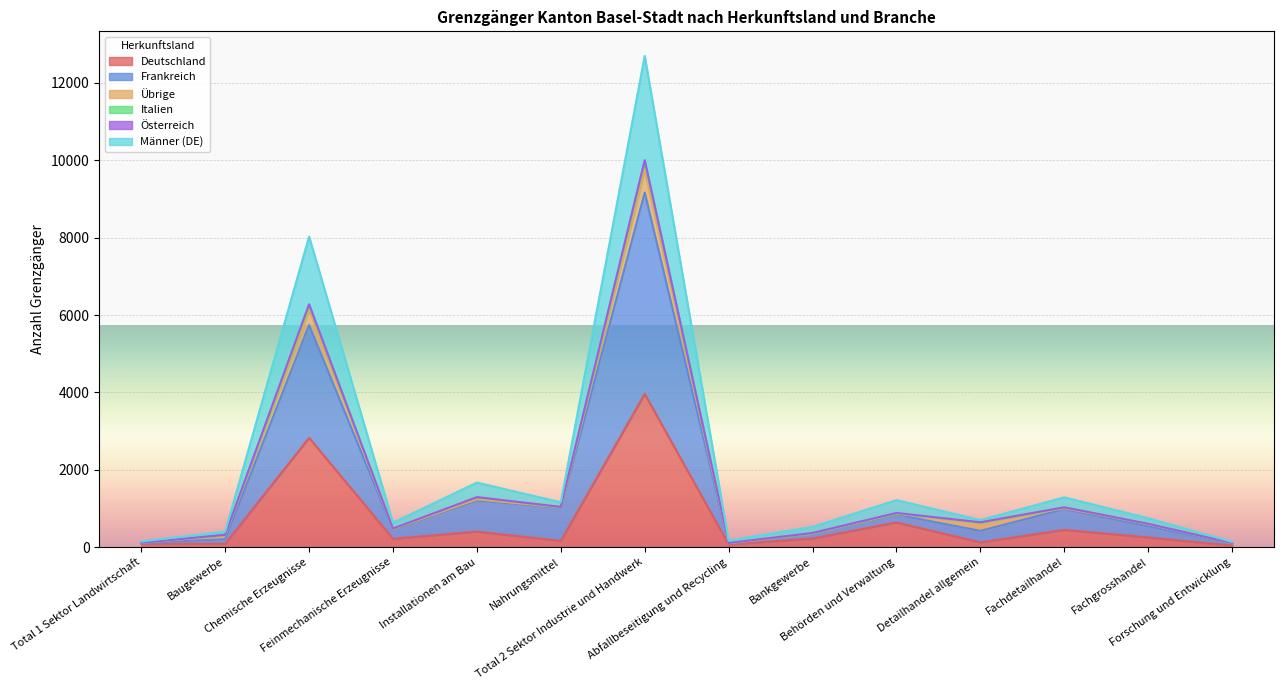

What position from the left is Feinmechanische Erzeugnisse?

4